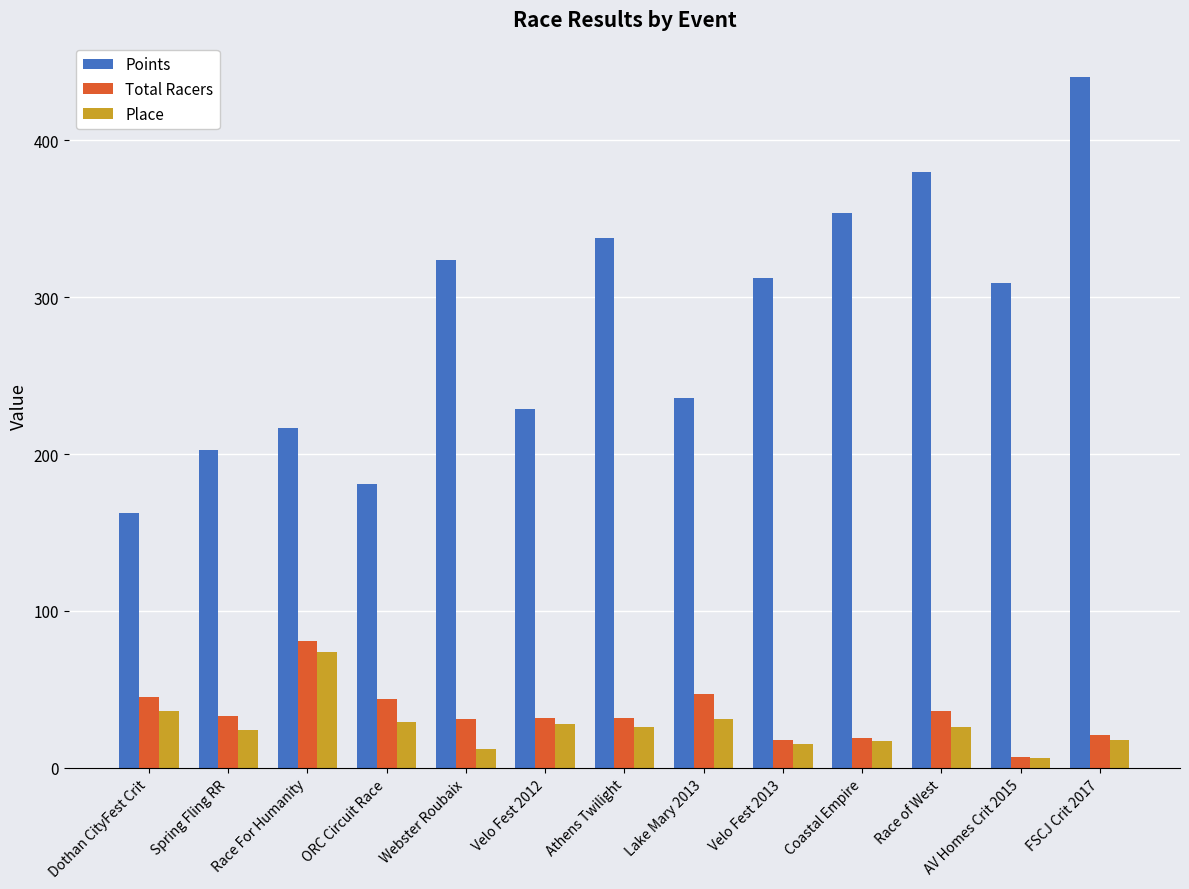

What is the average value of the Points series?

283.4